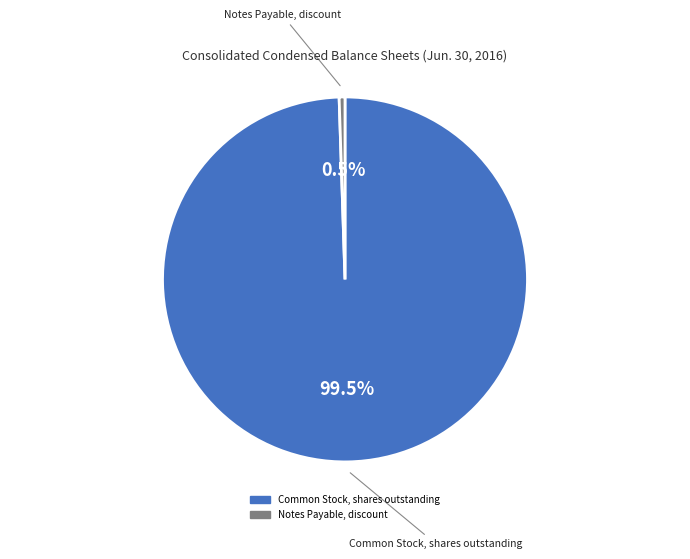

Which has a higher value, Common Stock, shares outstanding or Notes Payable, discount?

Common Stock, shares outstanding